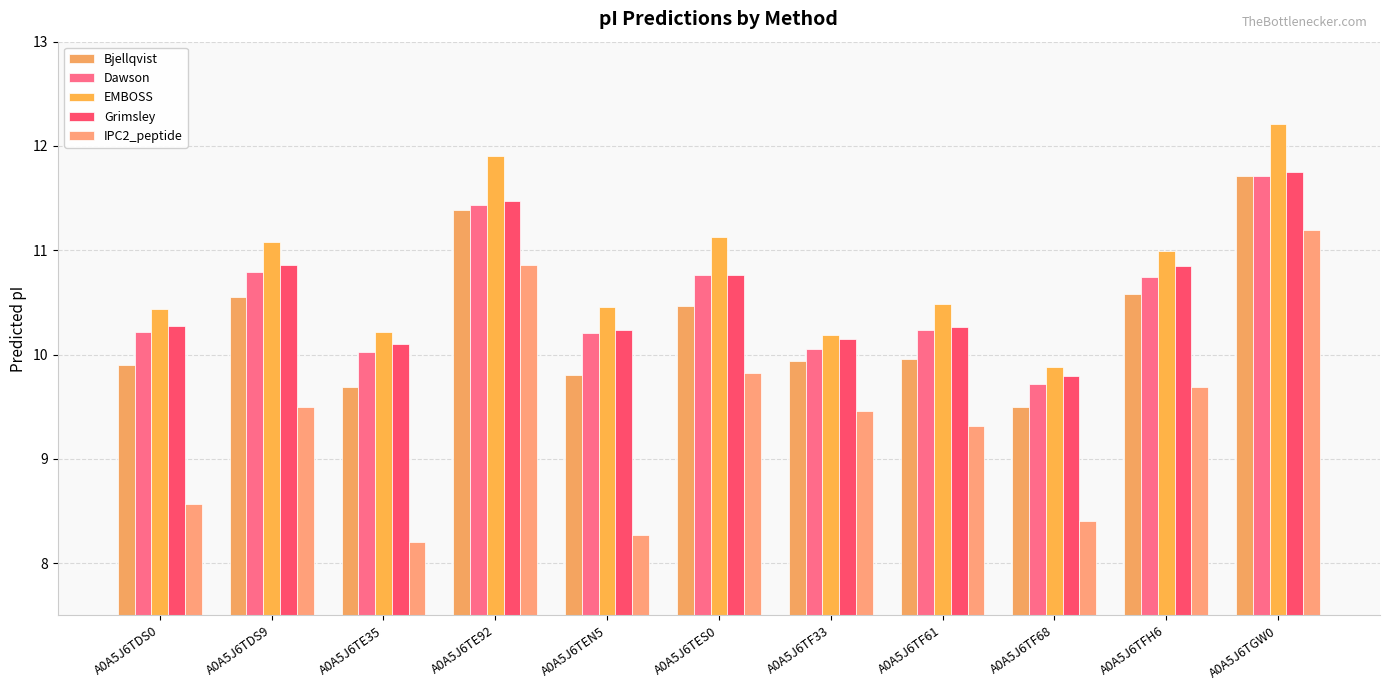

What is the total value across all series at A0A5J6TEN5?

49.0